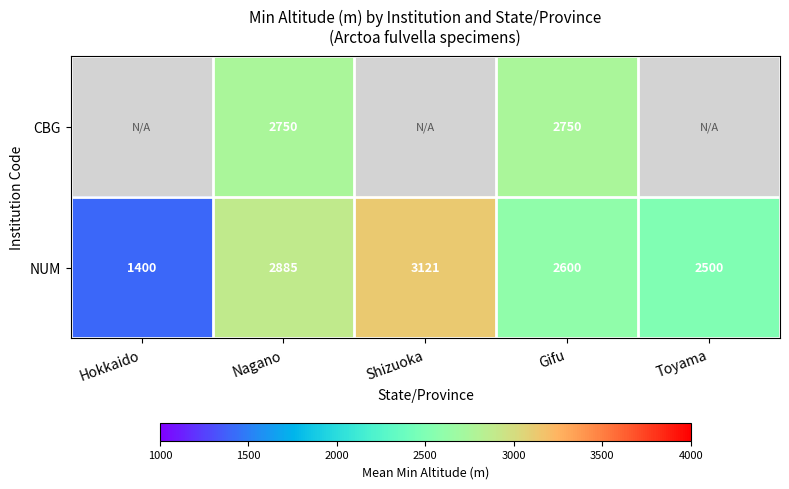

What is the maximum value for NUM?

3121